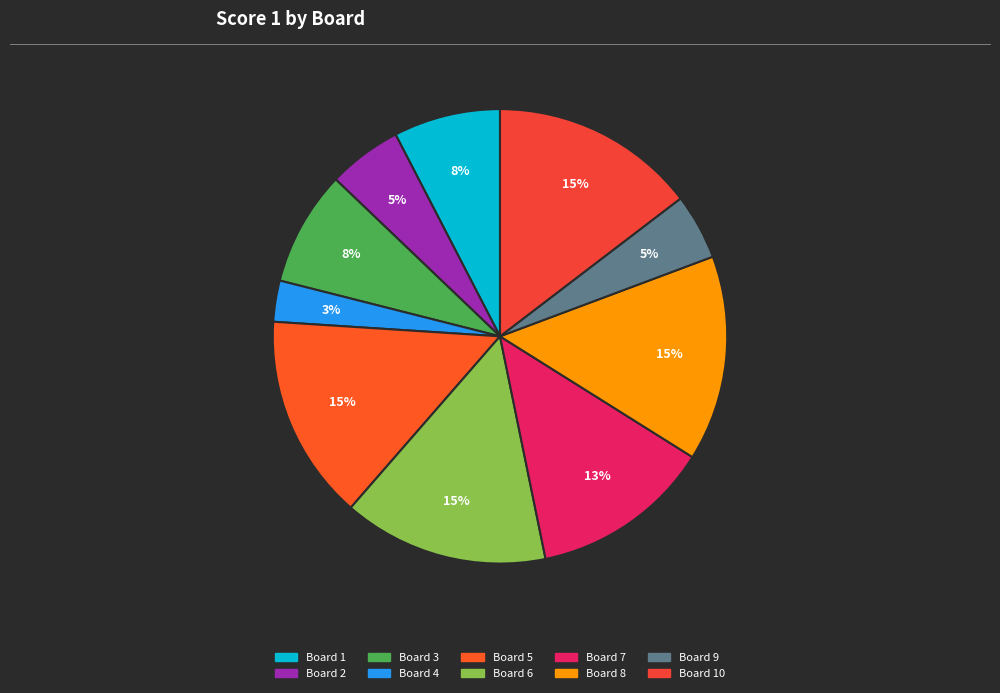

How many segments does this pie chart have?

10